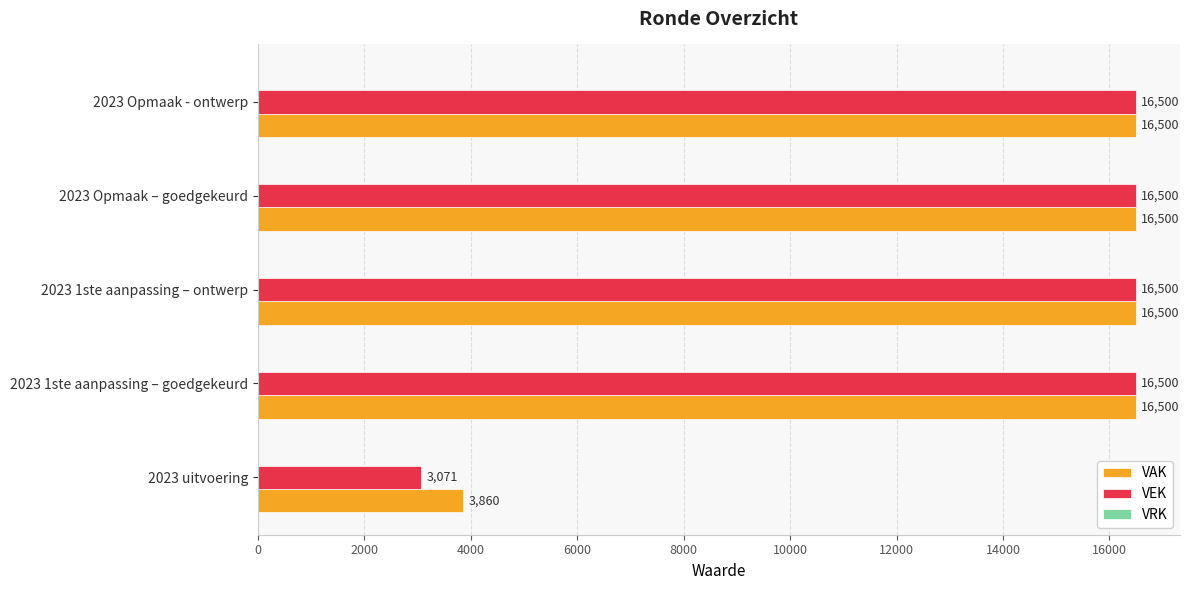

The value of VEK at 2023 uitvoering is 1678. True or false?

False